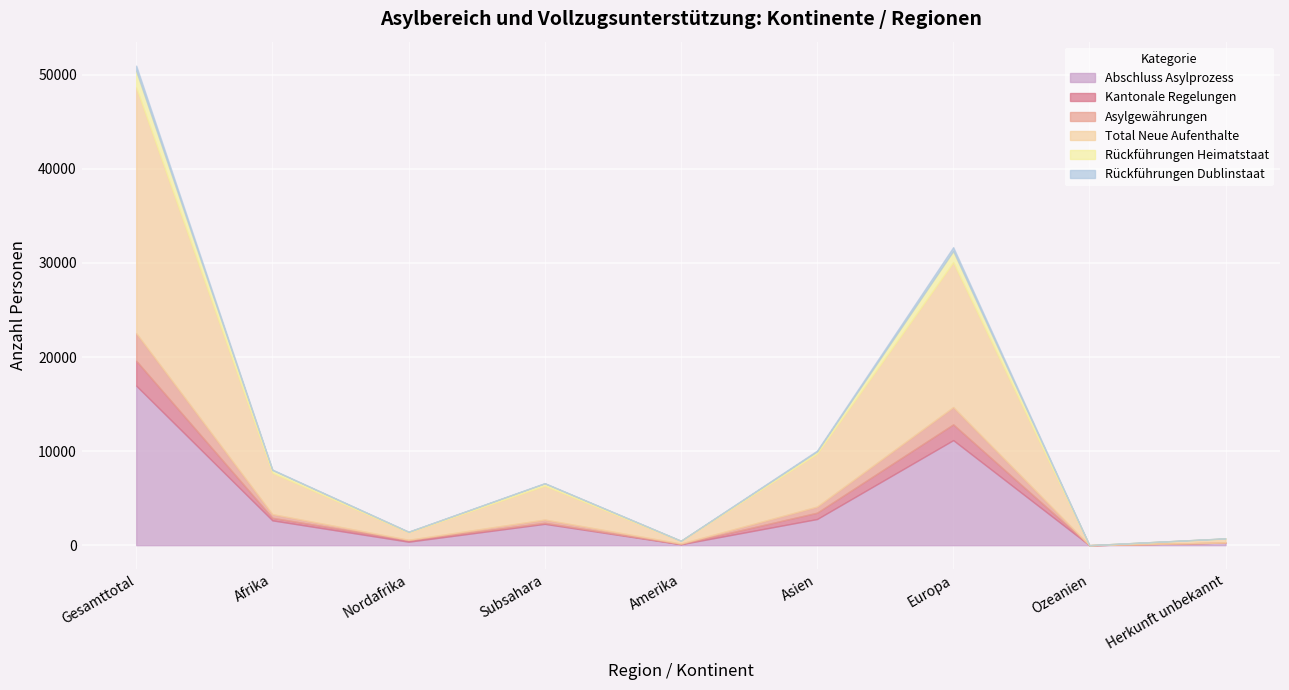

True or false: Total Neue Aufenthalte has a value of 26119 at Gesamttotal.

True